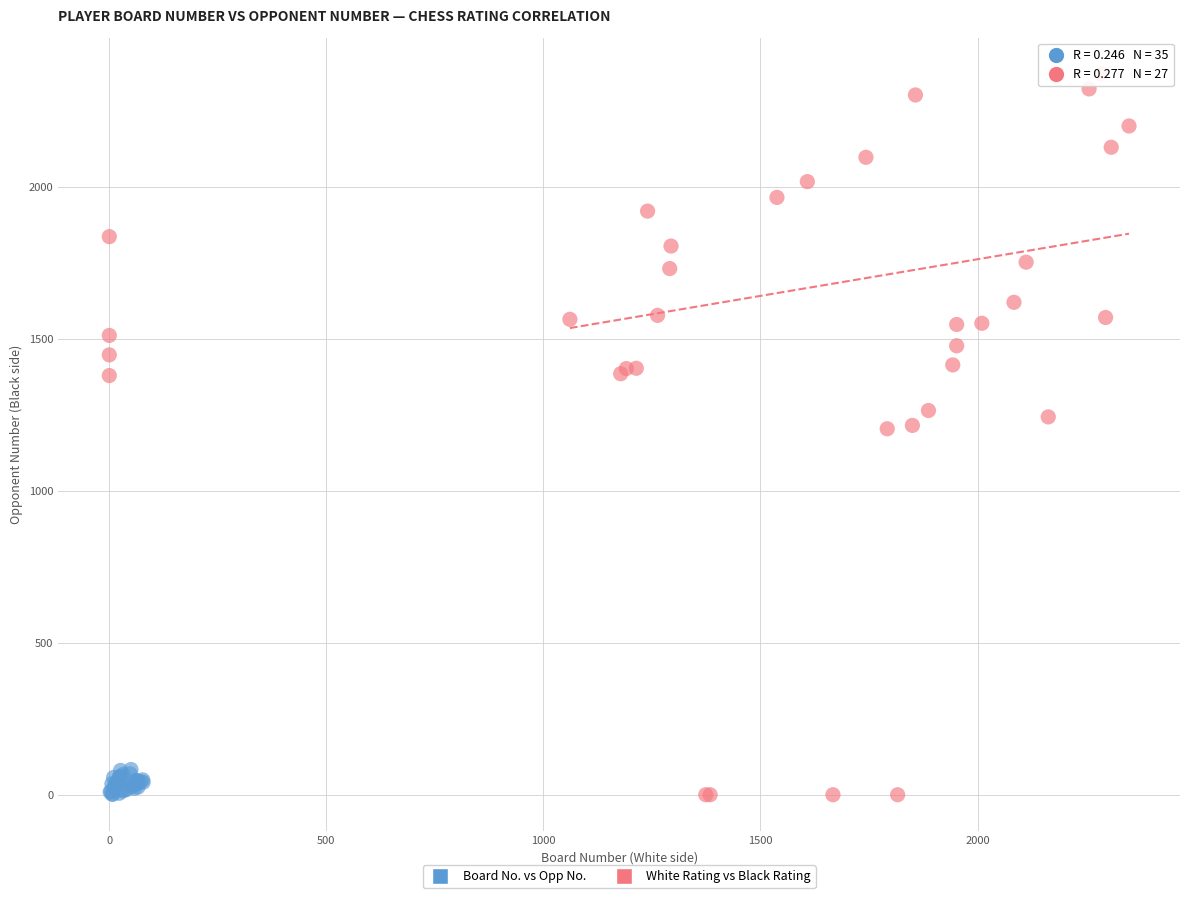

Which series reaches the maximum Y coordinate?

White Rating vs Black Rating